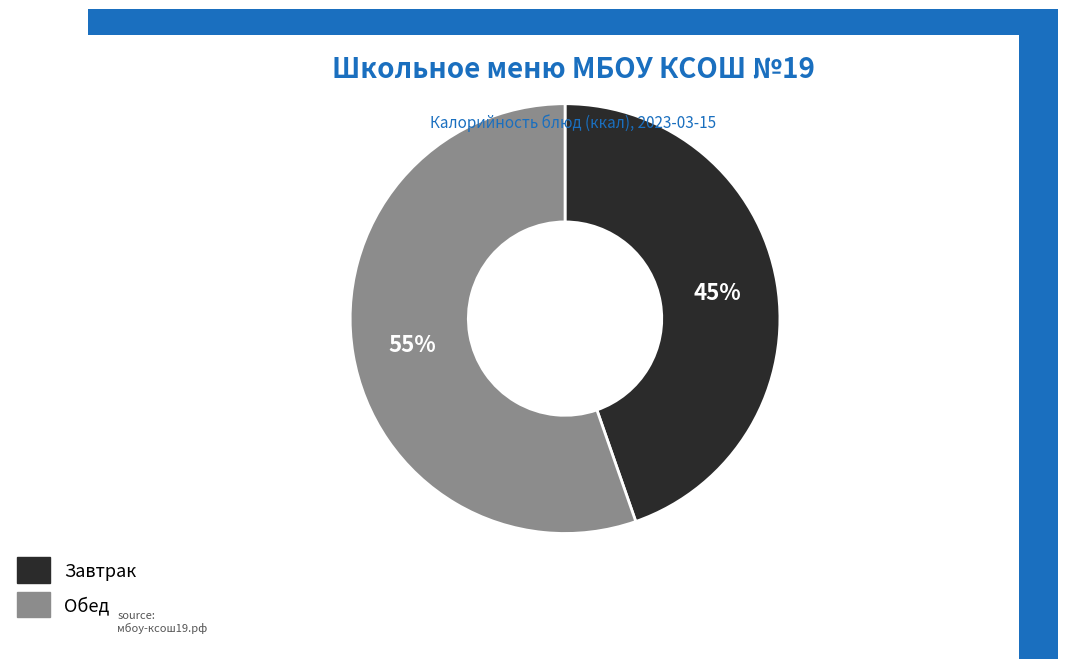

Is there any slice that represents more than half of the pie?

Yes